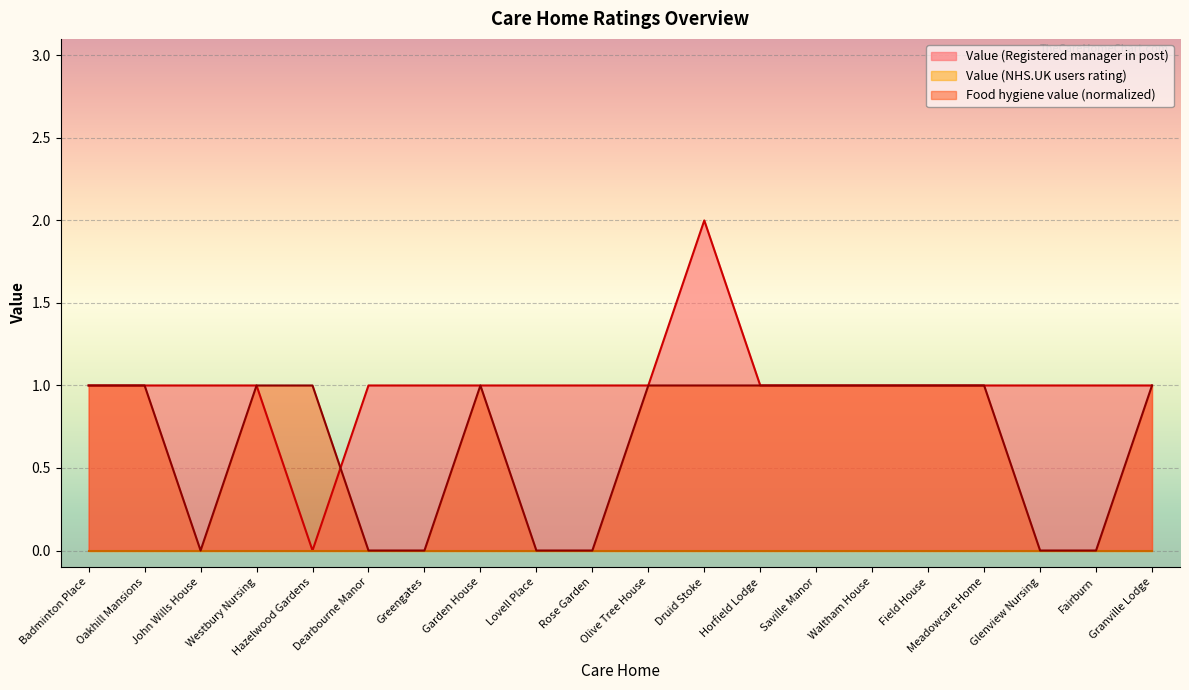

How many data points are less than 1?

1